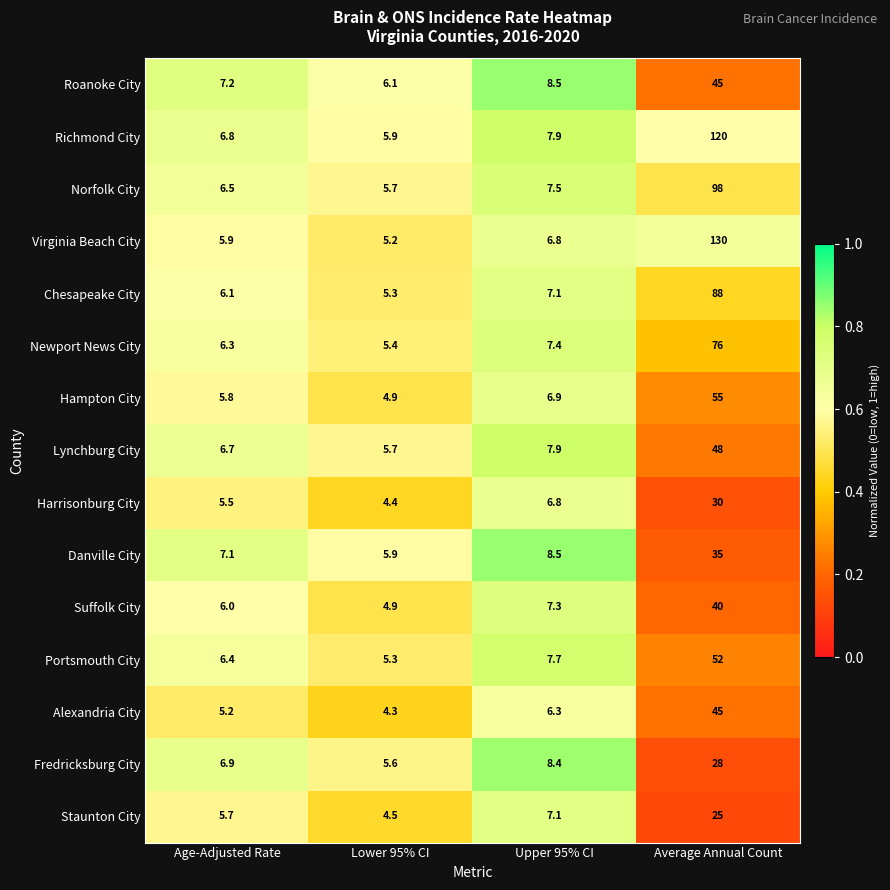

Read the Alexandria City value at Upper 95% CI.

6.3